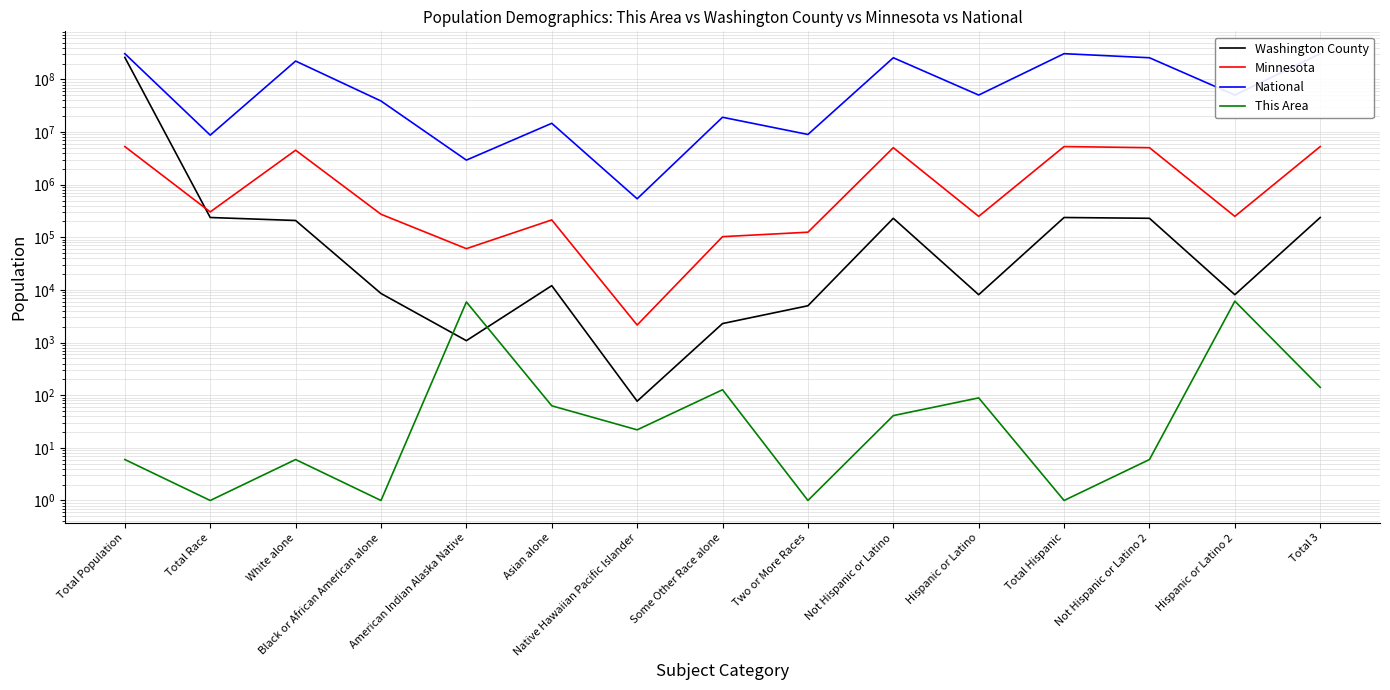

The National series shows 434534941 at Not Hispanic or Latino. True or false?

False